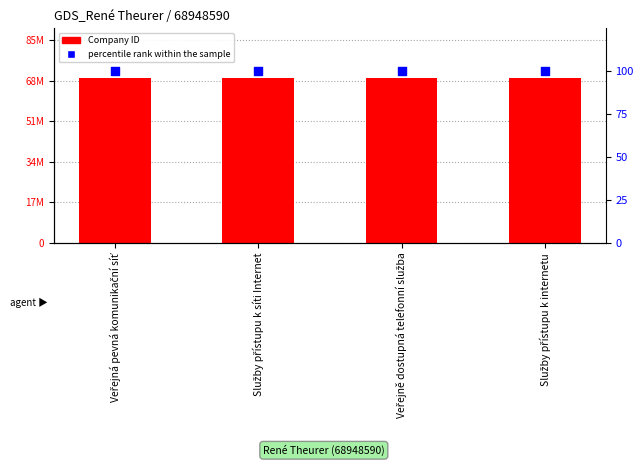

At which category is the sum across all series the highest?

Veřejná pevná komunikační síť